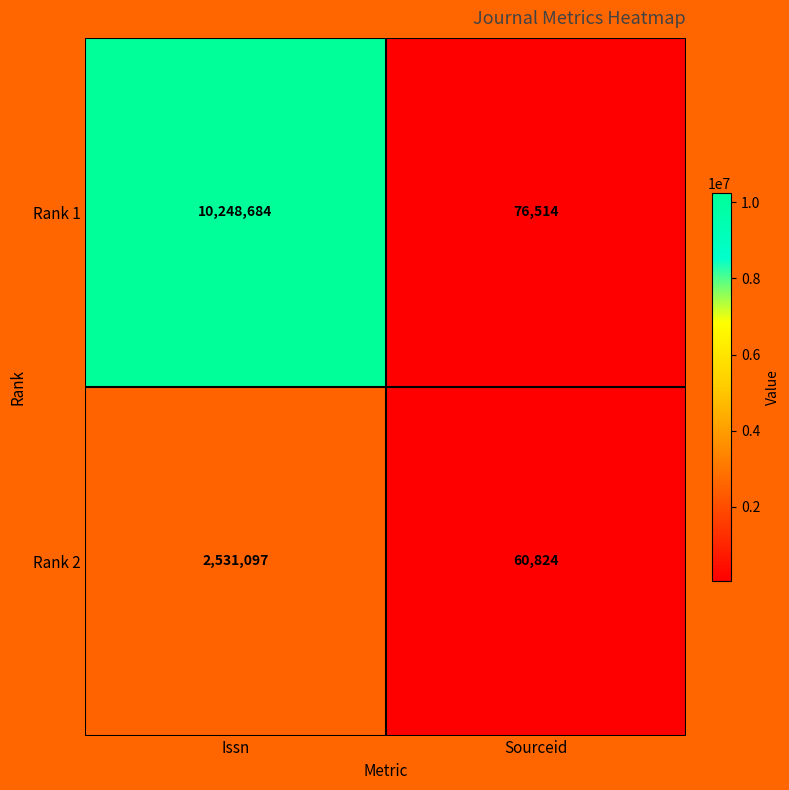

What is the sum of all Rank 1 values?

10325198